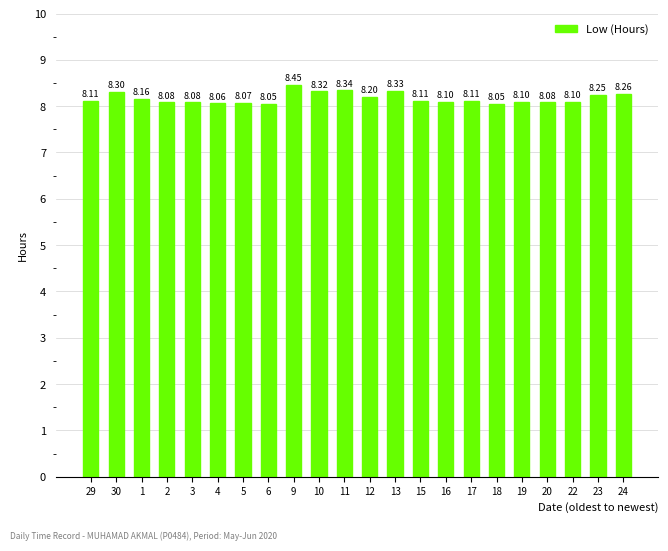

True or false: the data shows 8.1 at 2.

True